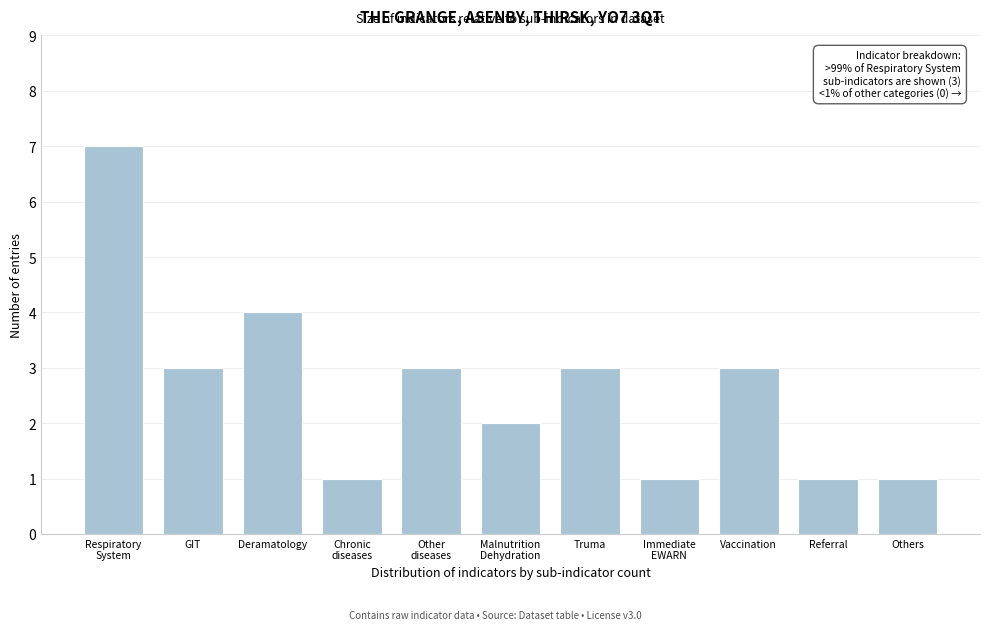

Reading left to right, list all the values displayed in this chart.

7	3	4	1	3	2	3	1	3	1	1